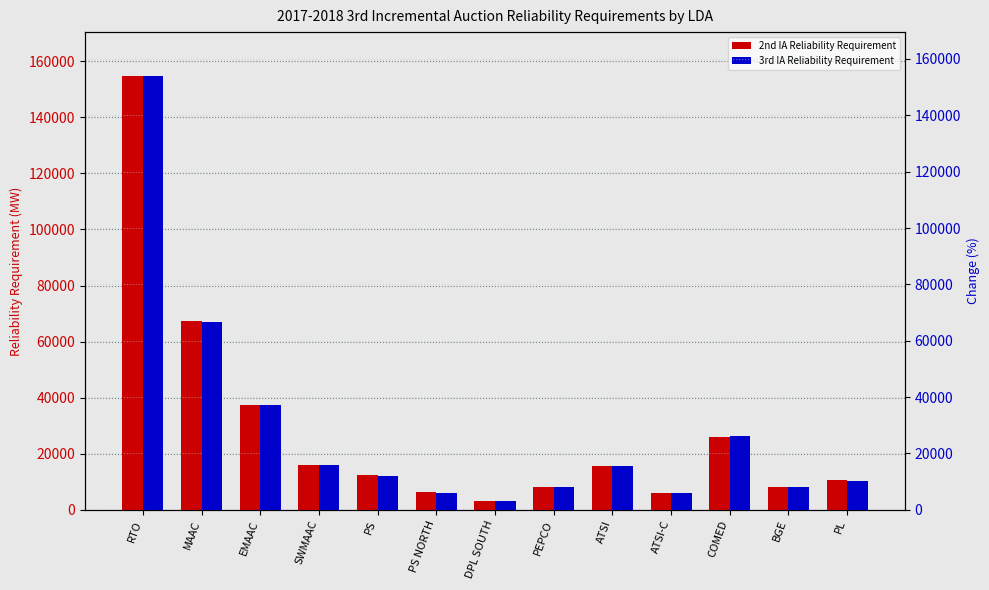

What is the difference between the maximum and second lowest values in the 3rd IA Reliability Requirement series?

148278.4